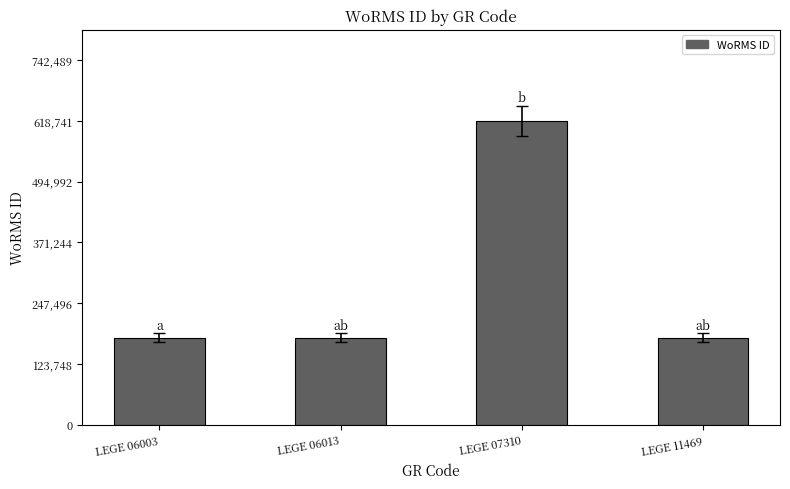

What is the value of the 2nd bar from the left?

177595